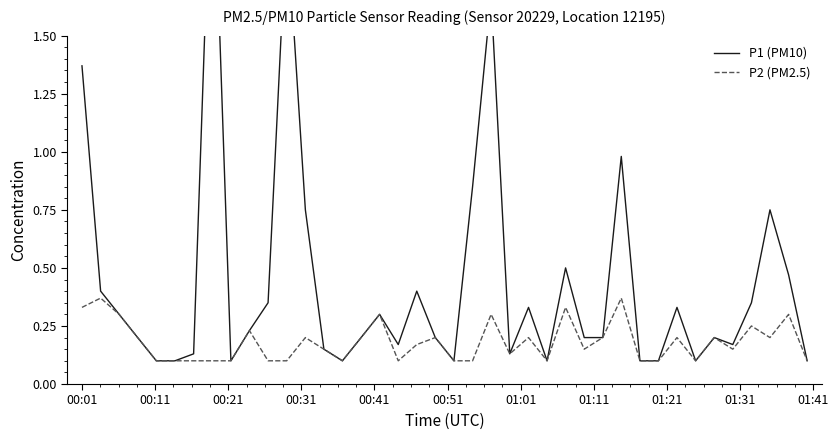

Which has a higher value, 01:31 or 19?

01:31